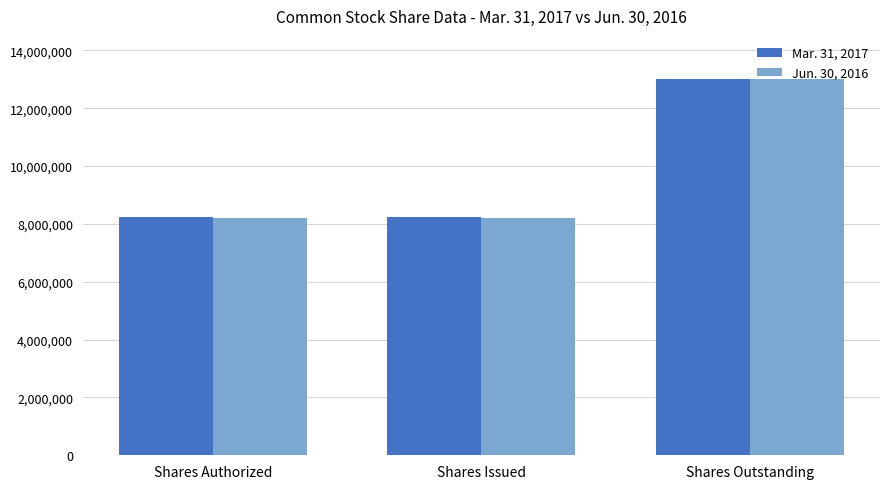

Which series has the widest spread of values?

Jun. 30, 2016